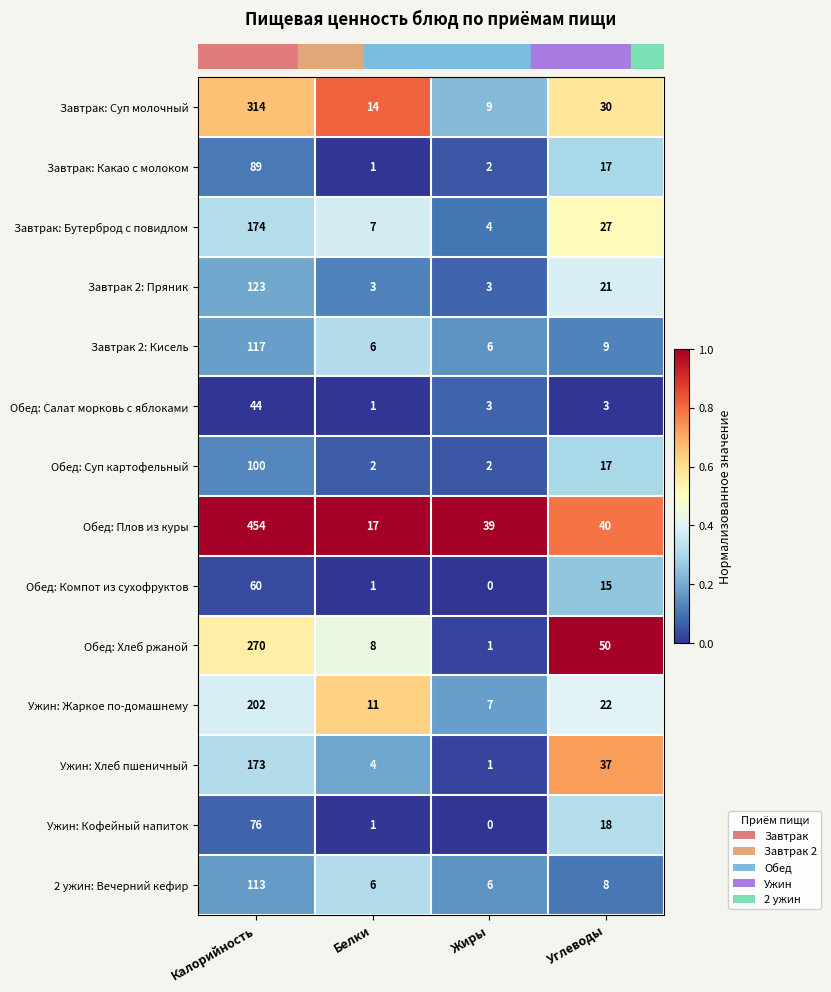

What is the difference between the second highest and minimum values in the Завтрак: Суп молочный series?

21